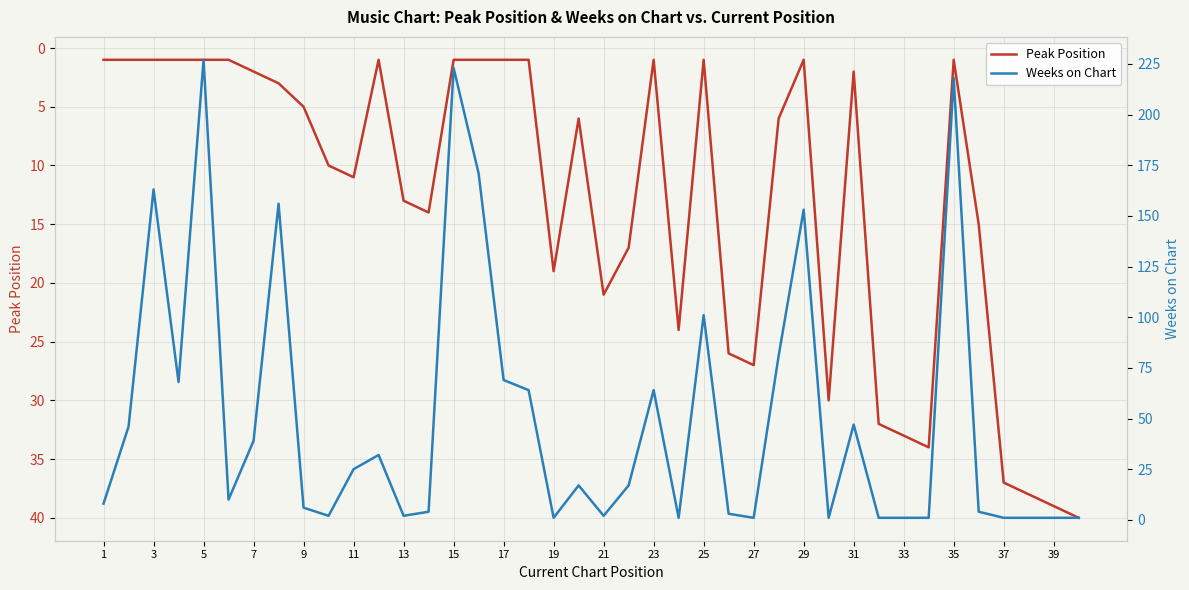

The value of Peak Position at 13 is 19. True or false?

False